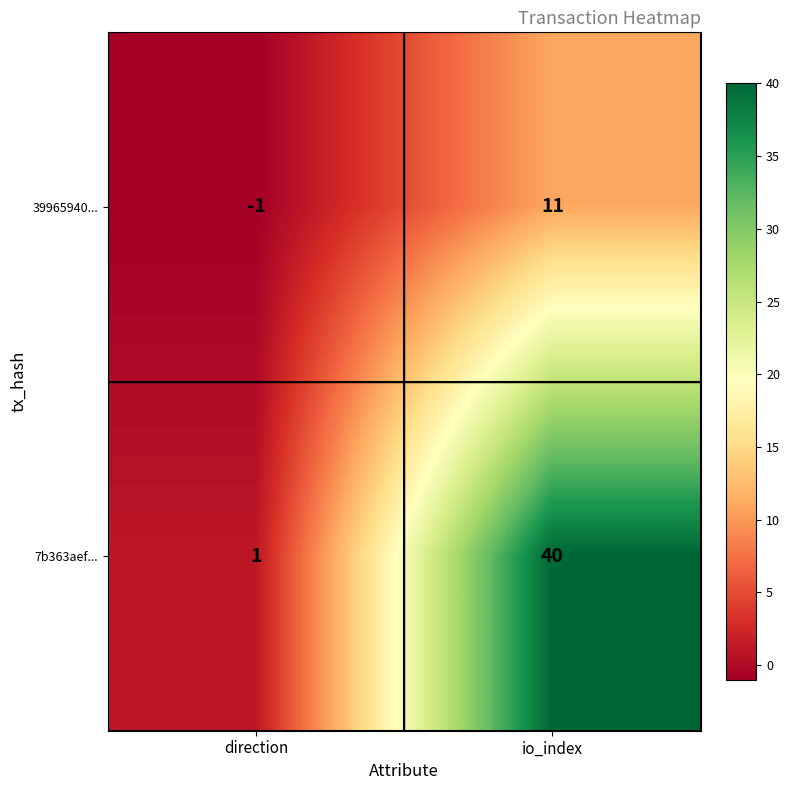

True or false: 39965940... has a value of 11 at io_index.

True